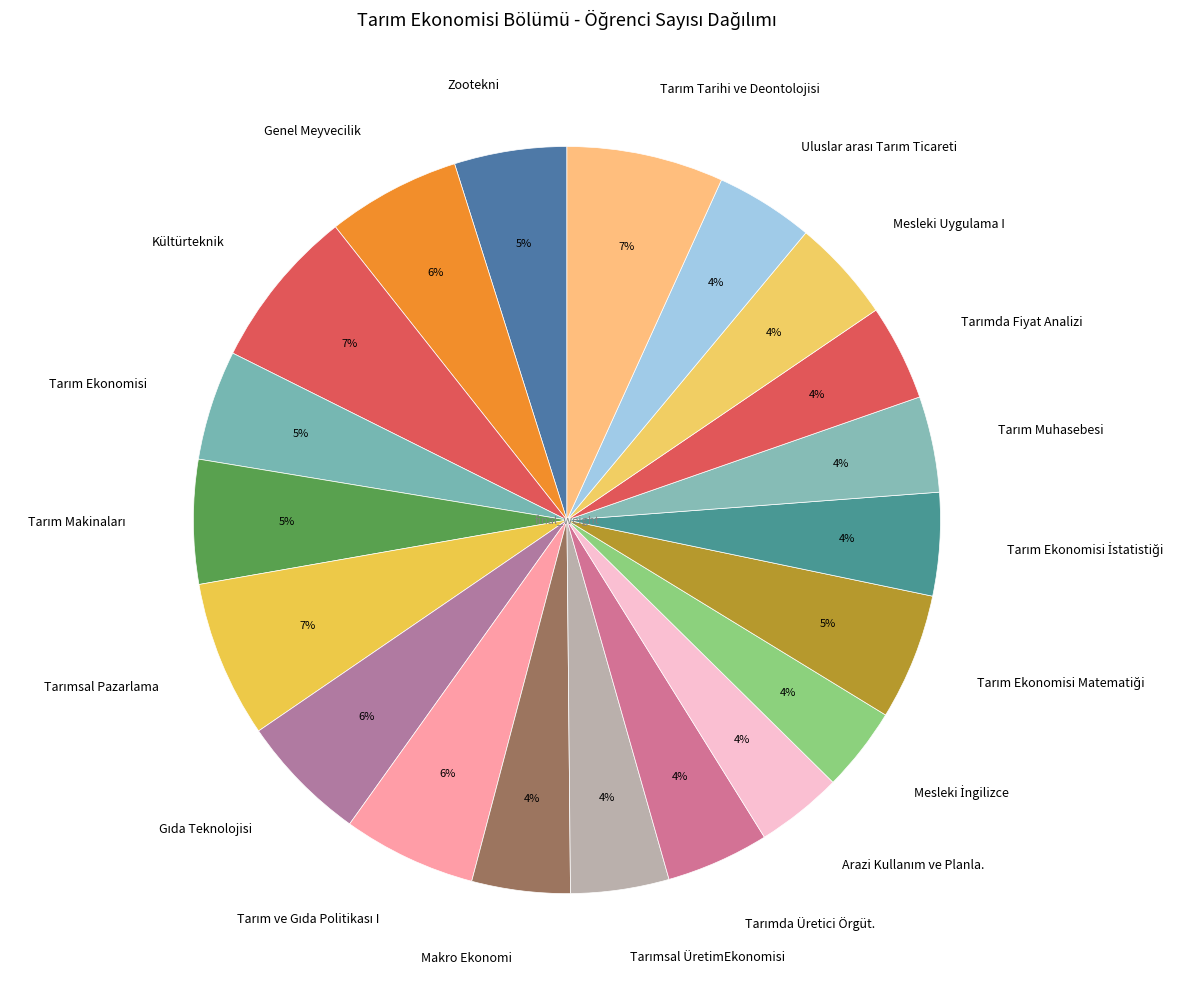

To the nearest percent, what portion does Mesleki Uygulama I represent?

4%